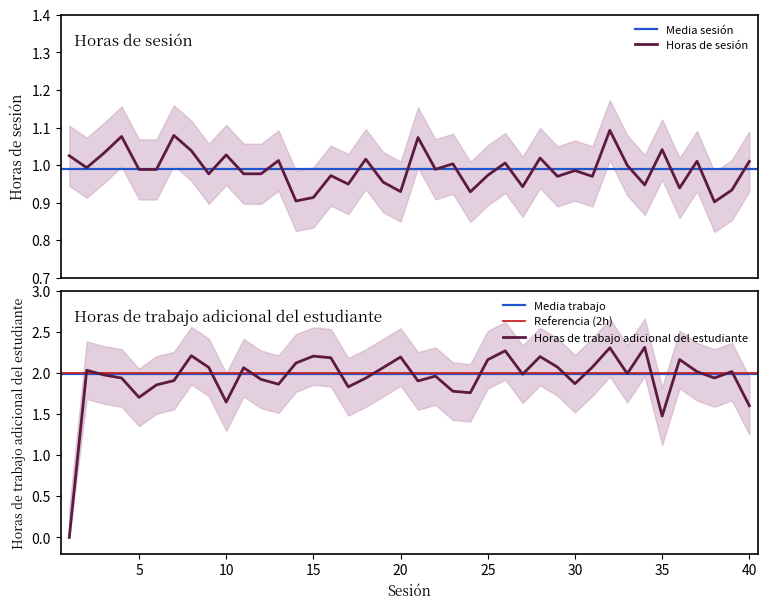

What is the total value across all series at 6?

3